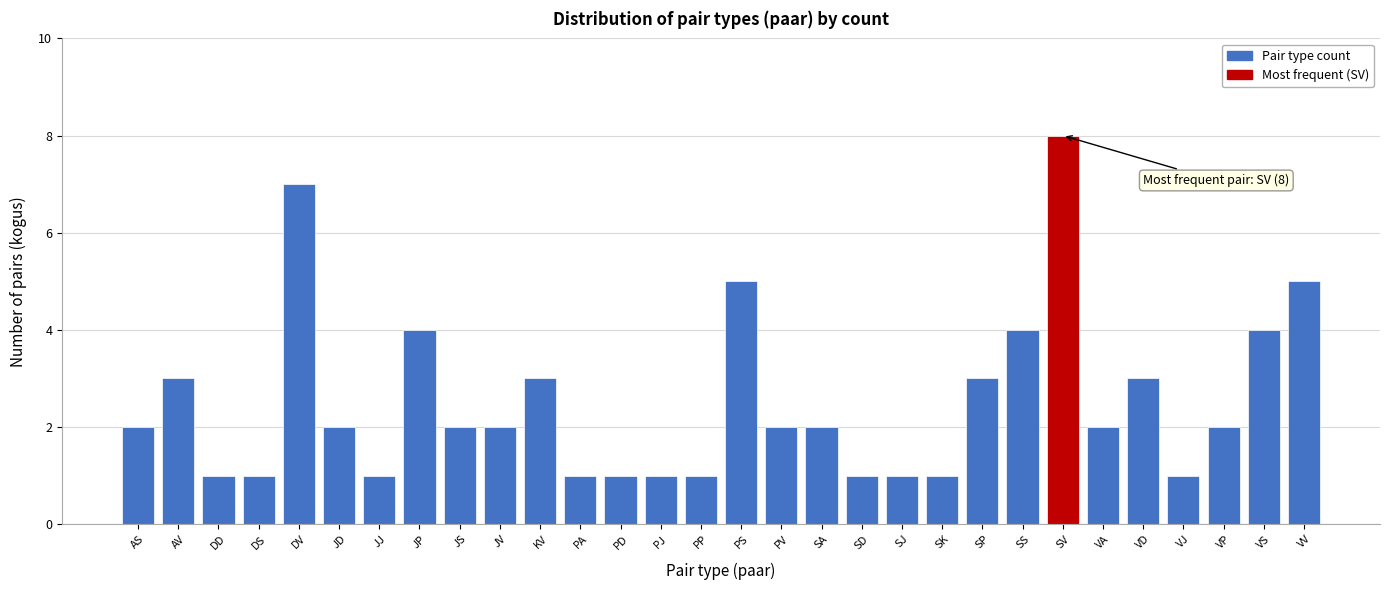

Reading right to left, what are all the values shown in this chart?

VV=5	VS=4	VP=2	VJ=1	VD=3	VA=2	SV=8	SS=4	SP=3	SK=1	SJ=1	SD=1	SA=2	PV=2	PS=5	PP=1	PJ=1	PD=1	PA=1	KV=3	JV=2	JS=2	JP=4	JJ=1	JD=2	DV=7	DS=1	DD=1	AV=3	AS=2